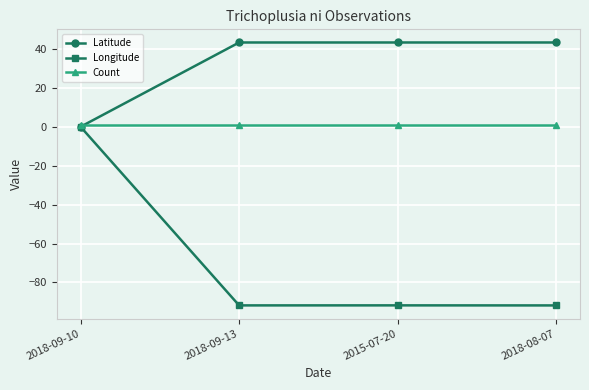

What is the total value across all series at 2018-09-13?

-47.5